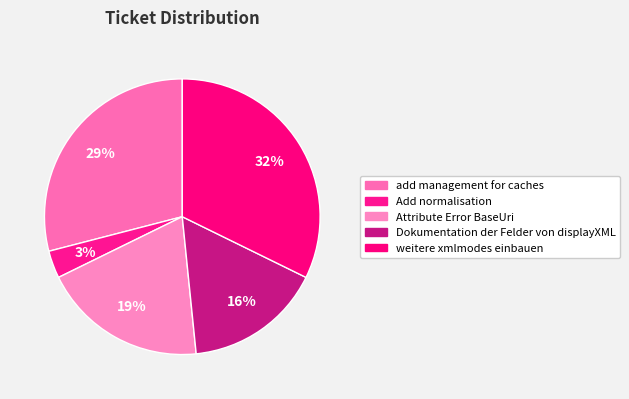

What is the smallest slice in the pie chart?

Add normalisation